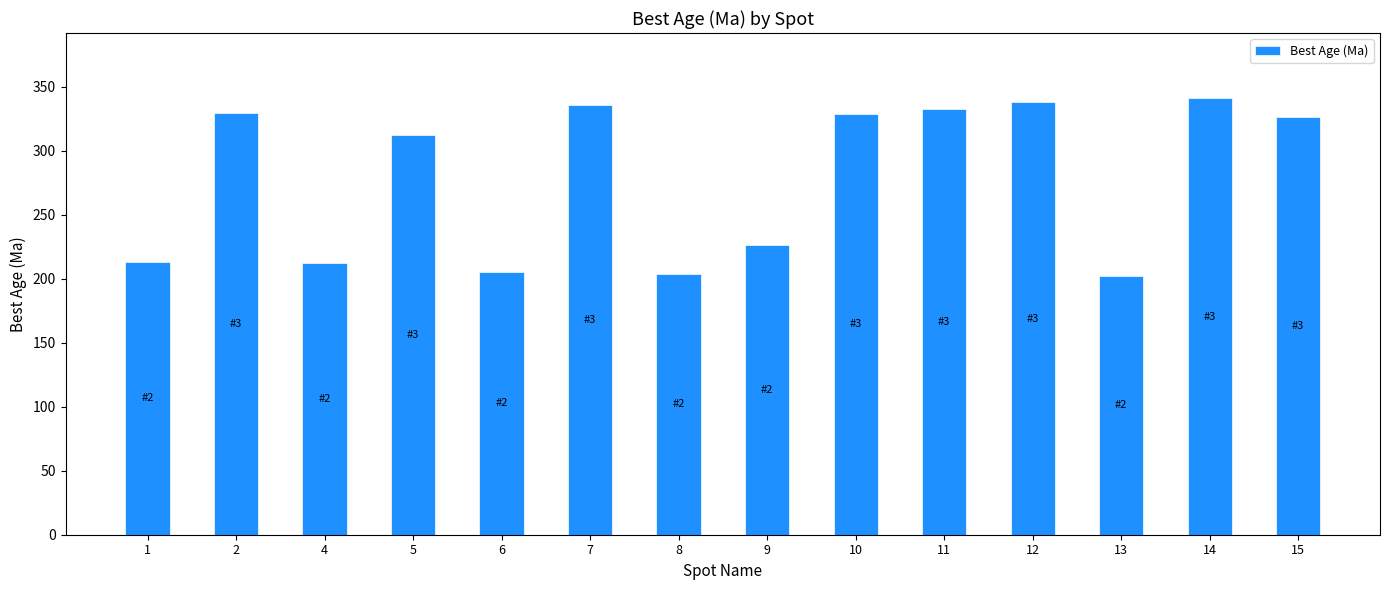

What is the difference between the maximum and minimum values?

138.7